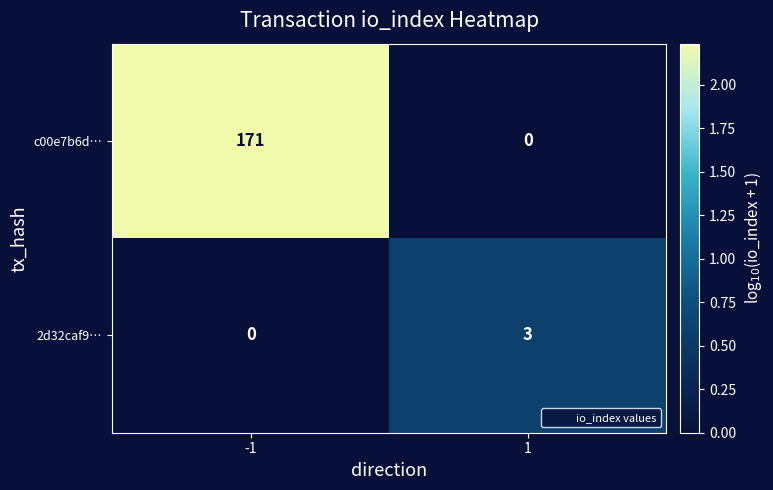

Which series has the widest spread of values?

c00e7b6d…